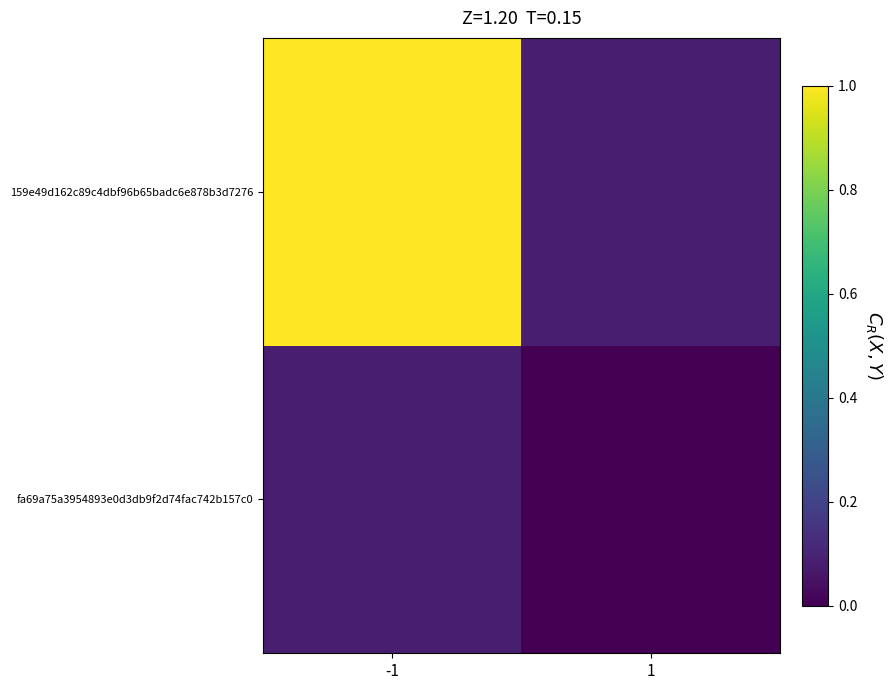

Which label corresponds to the smallest value in the chart?

1